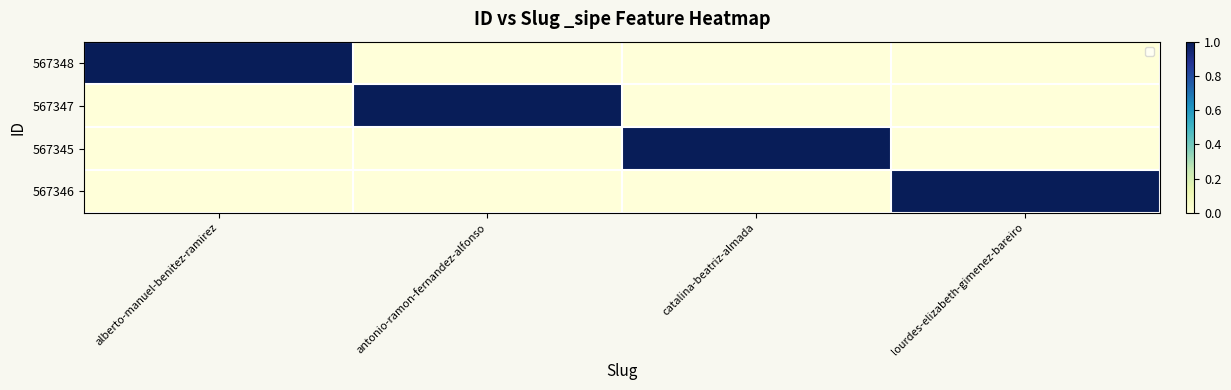

At how many categories does at least one series exceed 0?

4